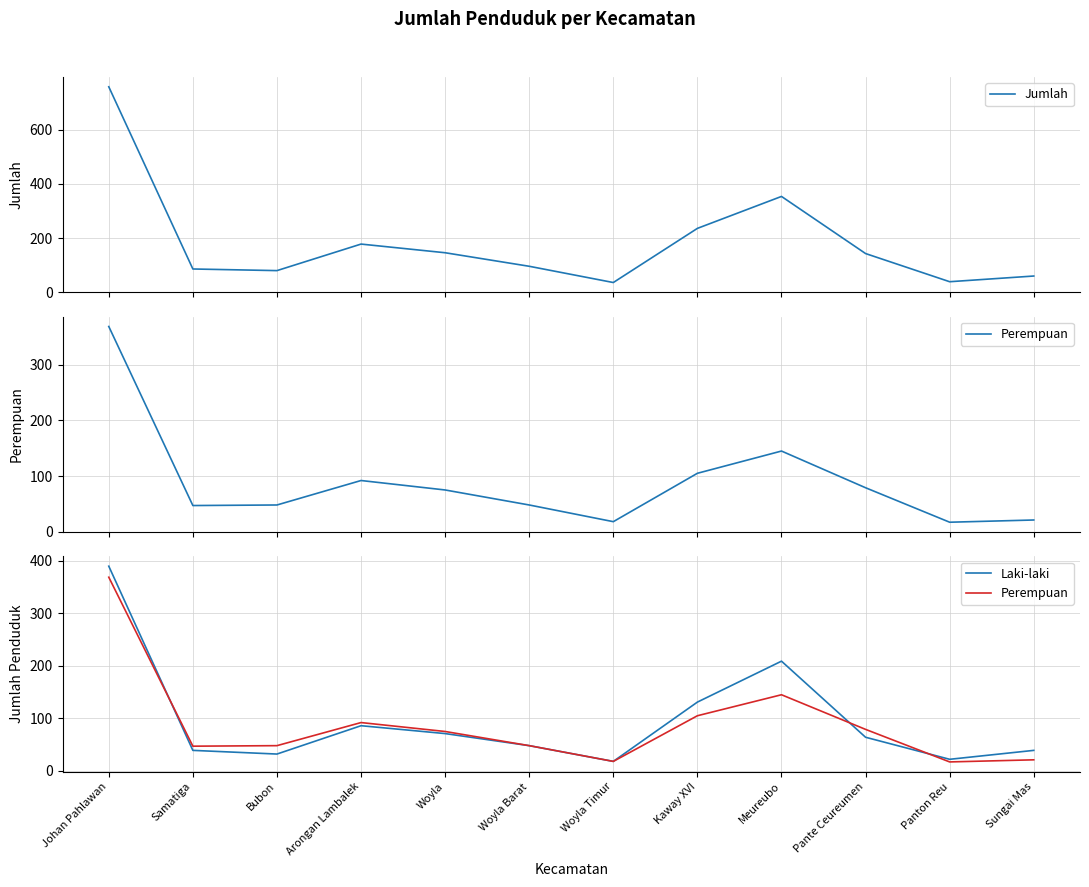

How many values in the Laki-laki series exceed 64?

5